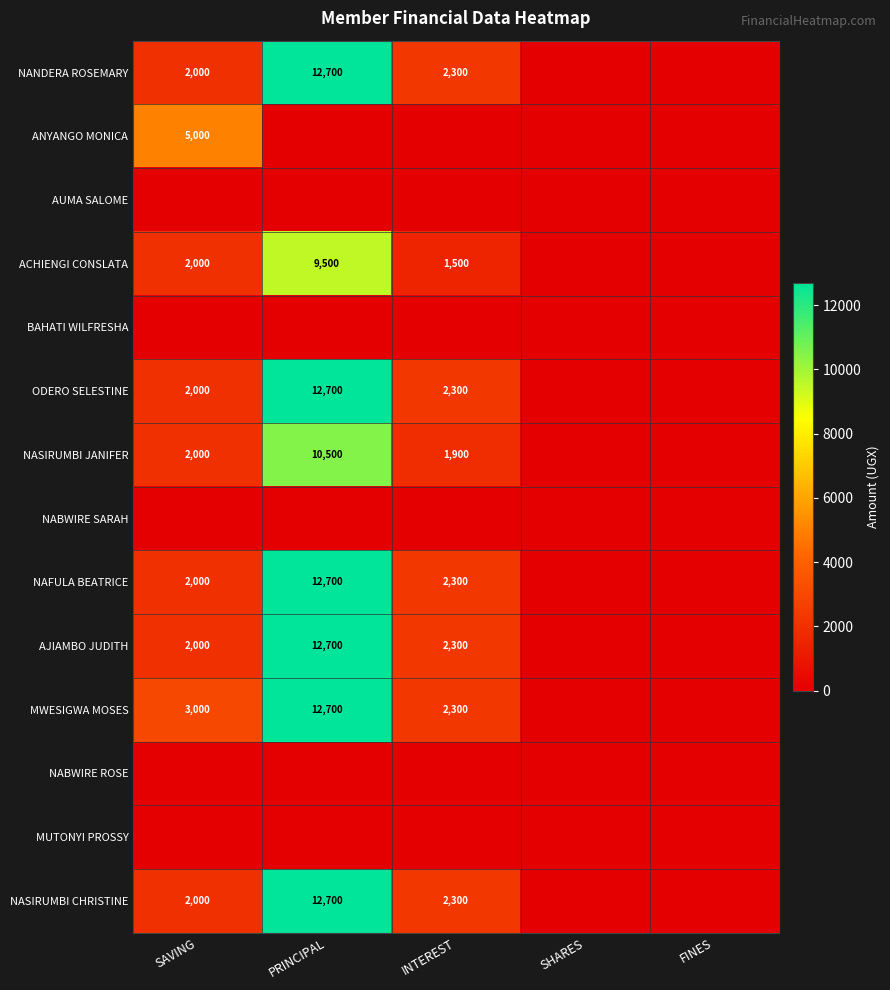

What is the sum of the NAFULA BEATRICE values at PRINCIPAL and SAVING?

14700